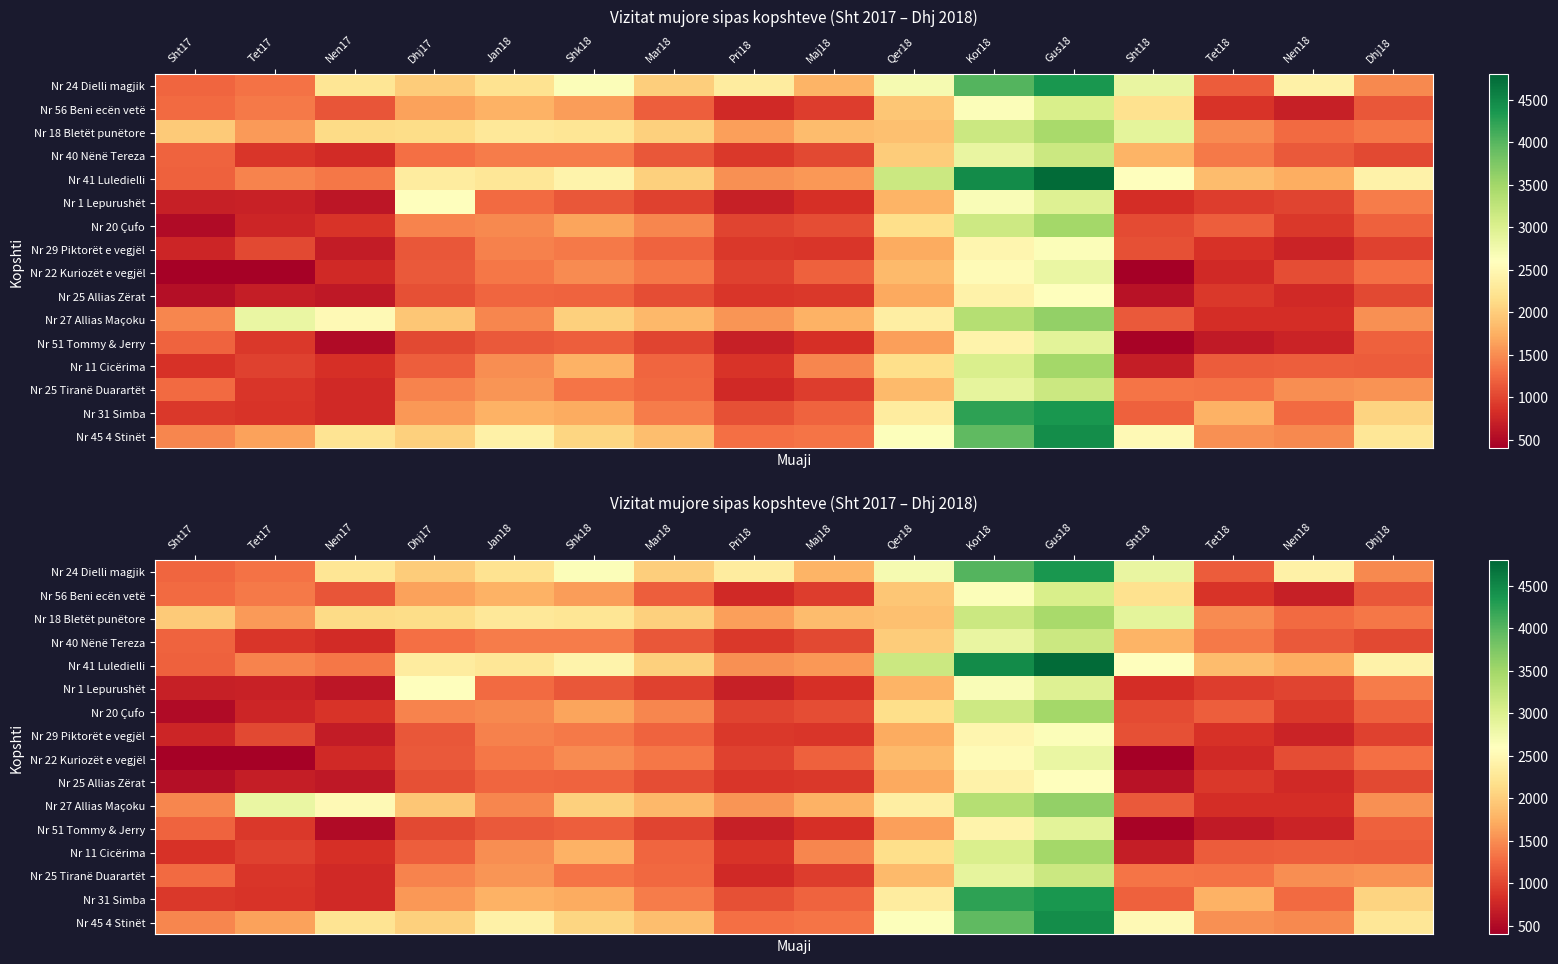

Which category has the highest value in the Nr 25 Tiranë Duarartët series?

Gus18